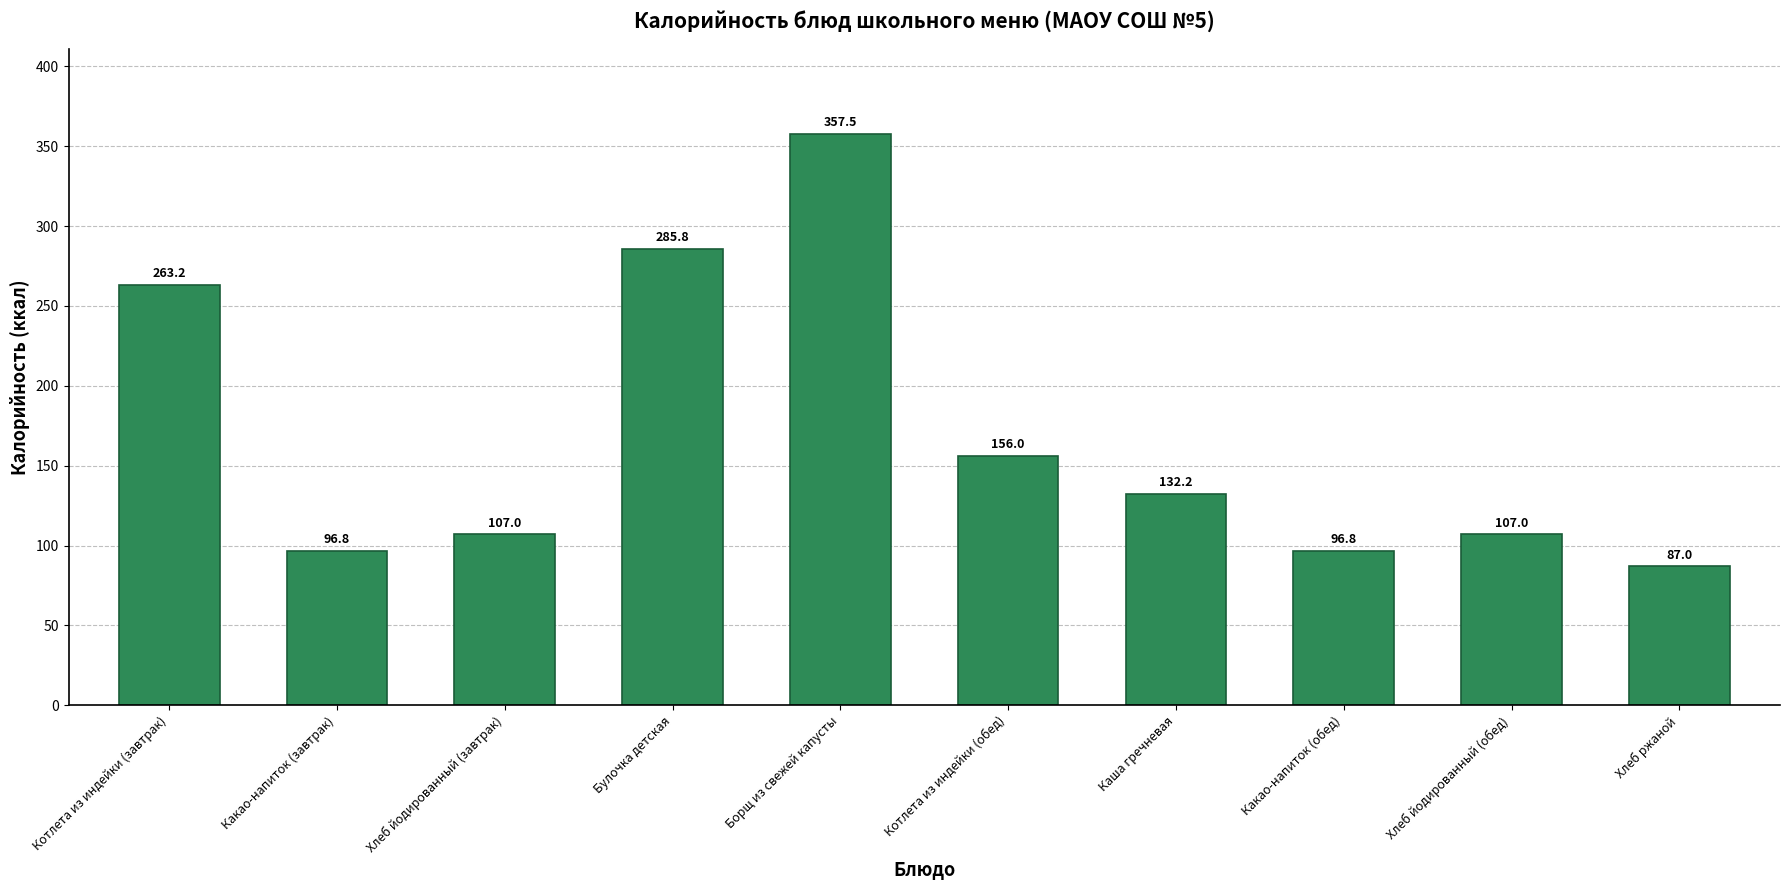

What is the value of the 9th bar from the left?

107.0